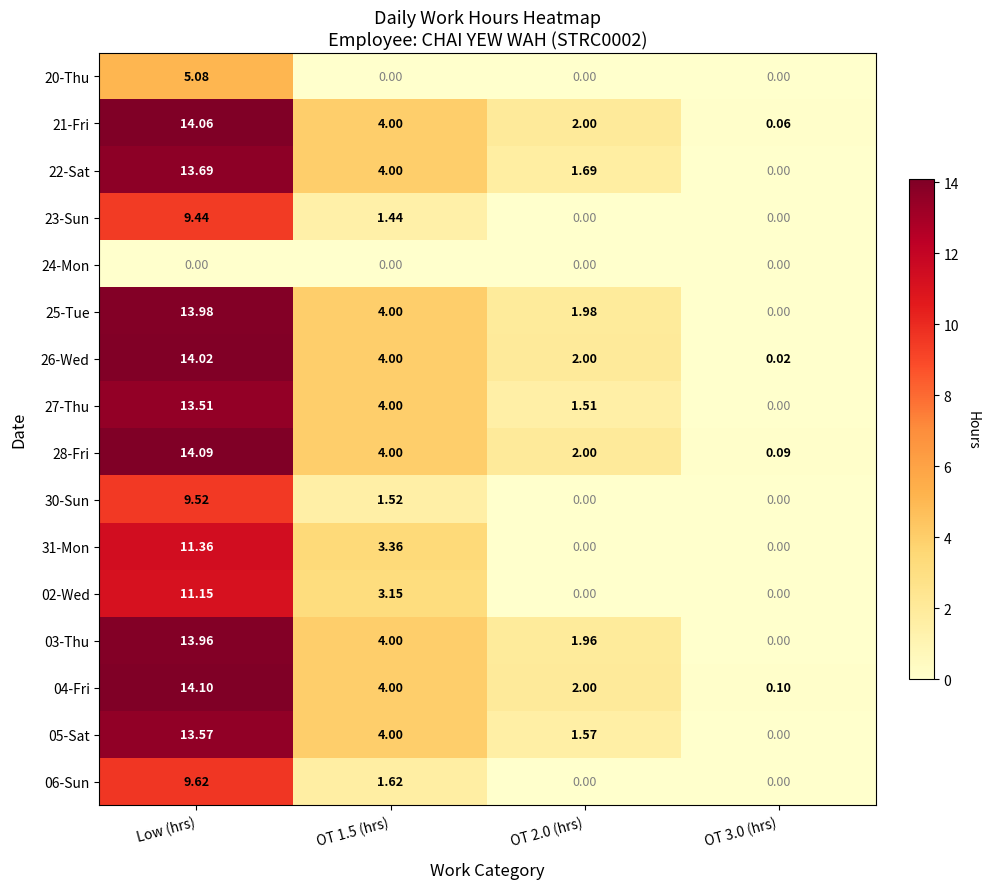

Which series has the largest total across all categories?

04-Fri